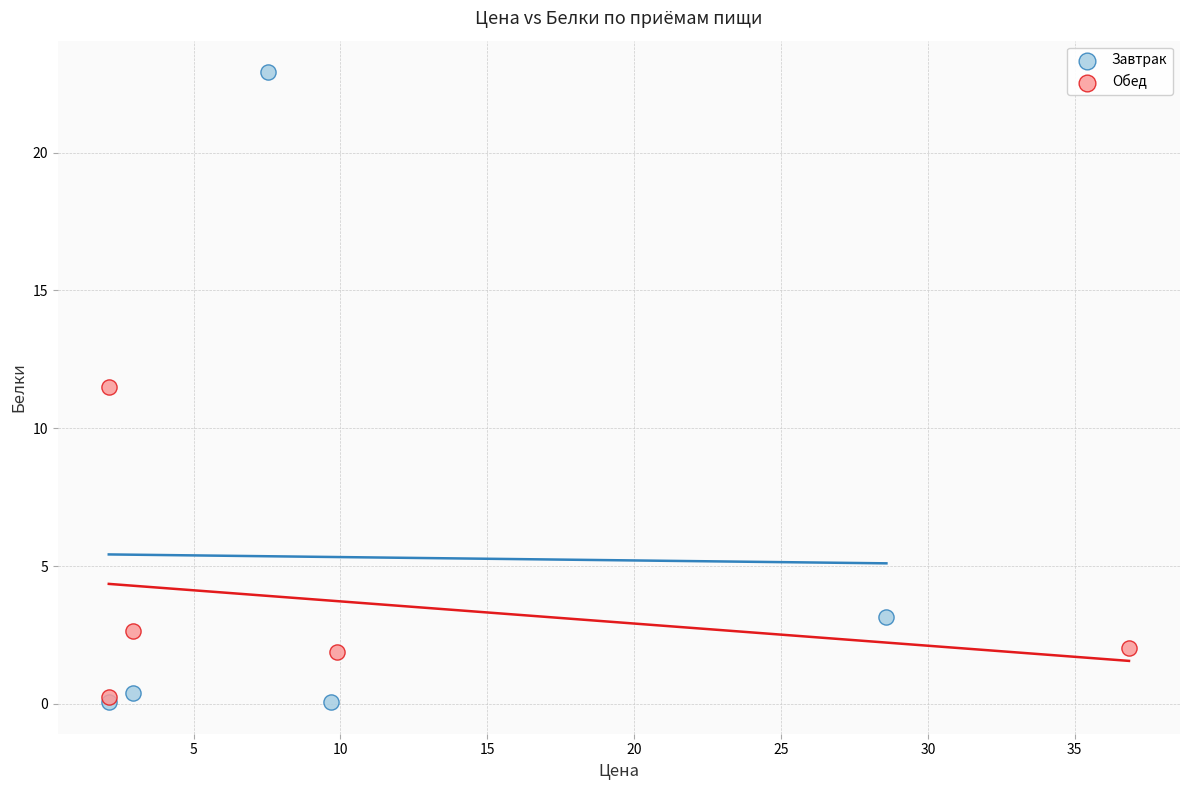

Which series contains the highest Y value?

Завтрак